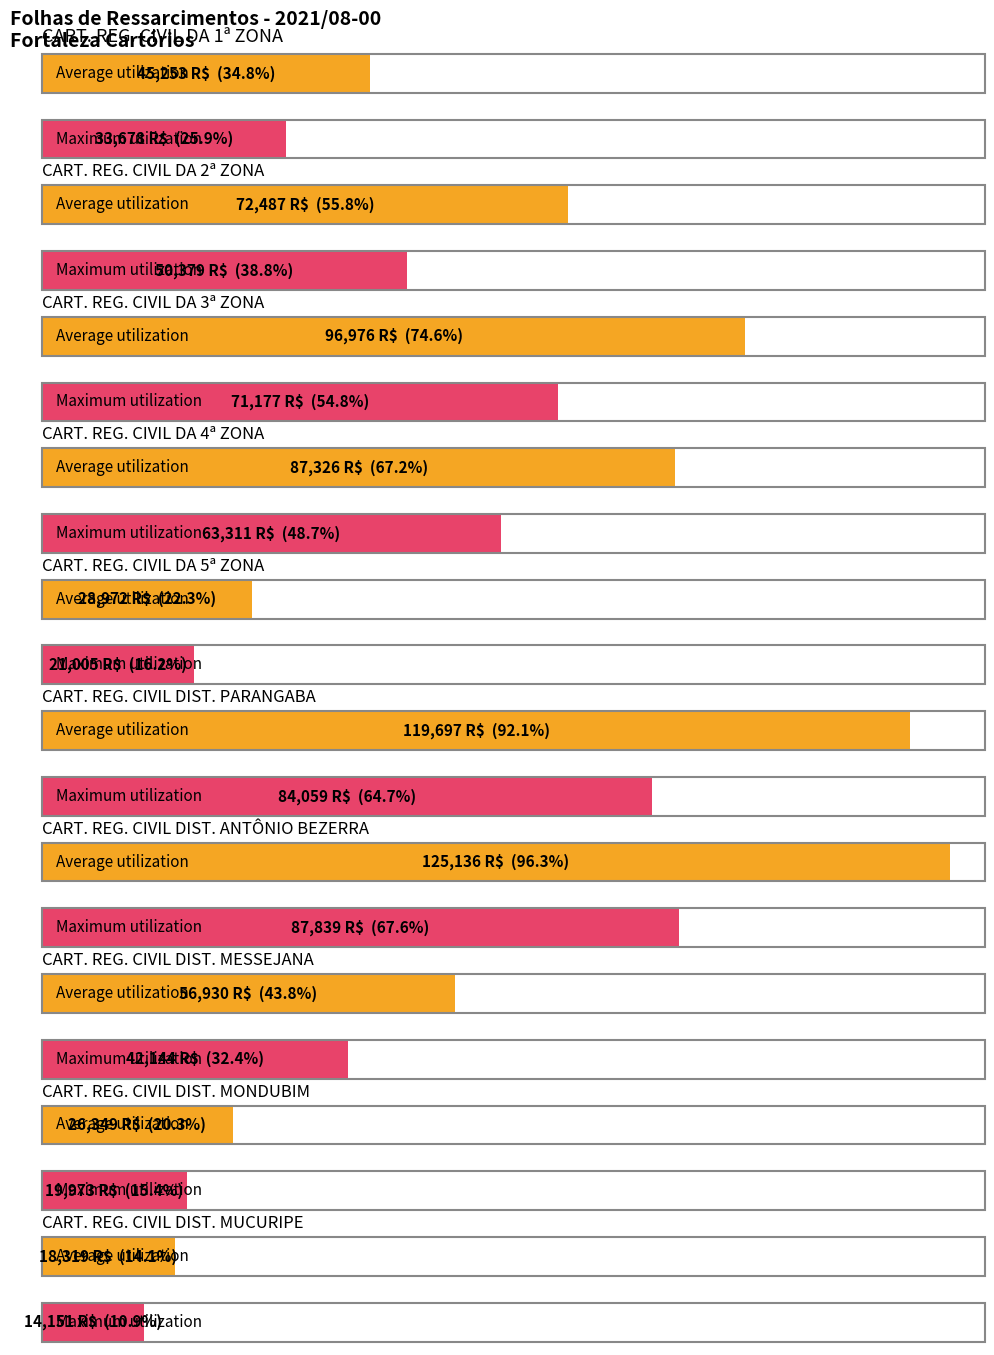

True or false: NORMAL (R$) has a value of 34363.0 at CART. REG. CIVIL DIST. MESSEJANA.

False